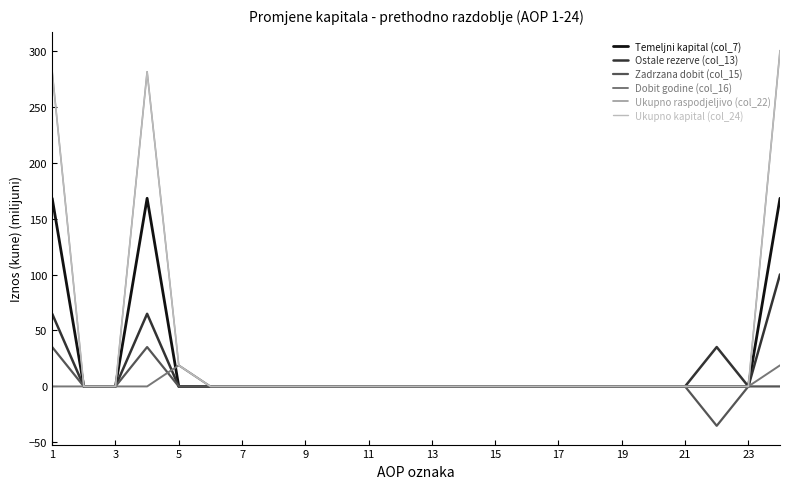

Is this an area chart (filled region under the line)?

No